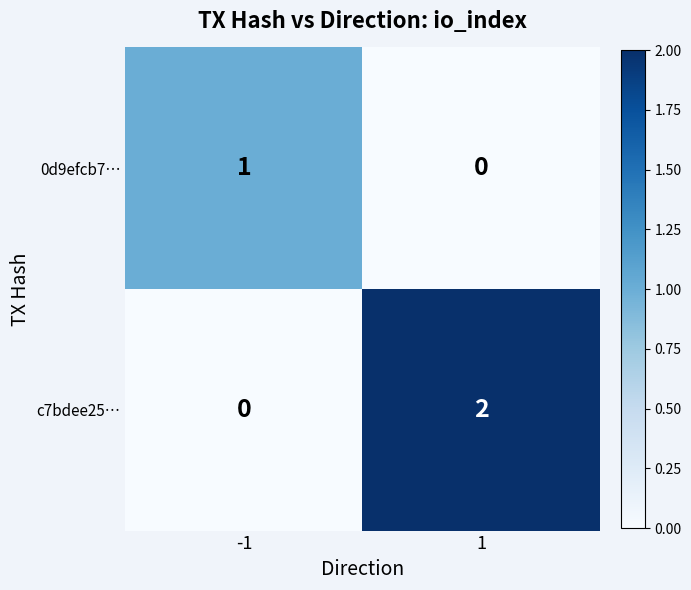

Is it true that 0d9efcb7… equals 0 at 1?

True